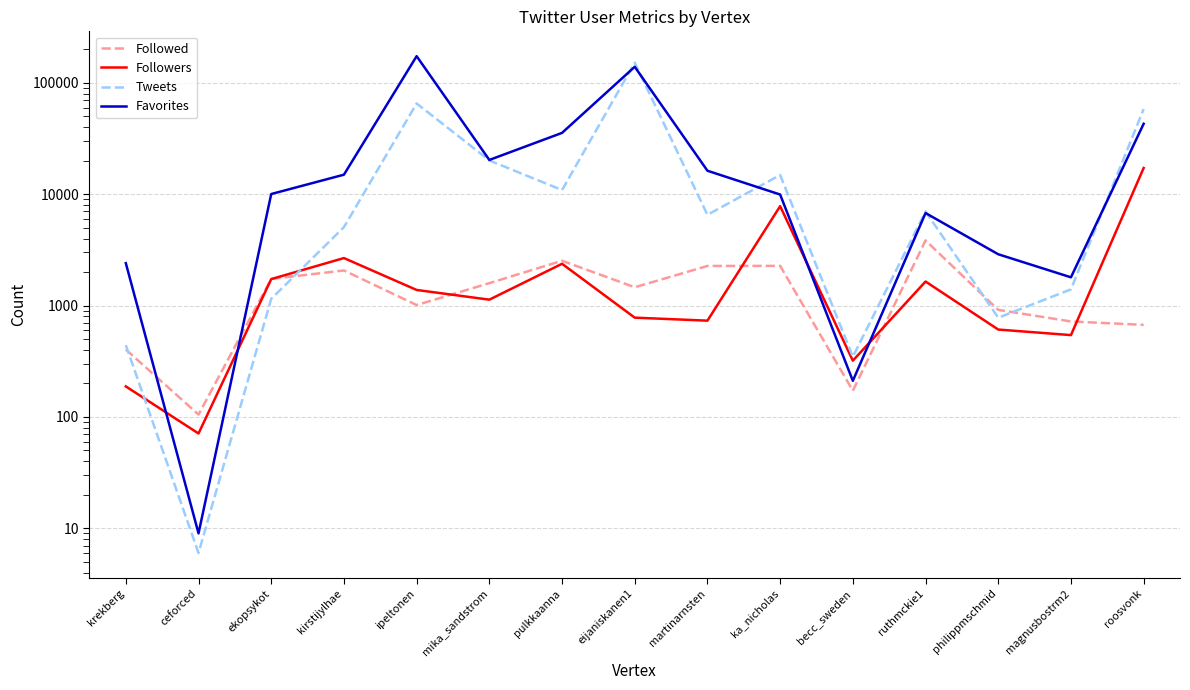

At which category does Followers reach its first local peak?

kirstijylhae